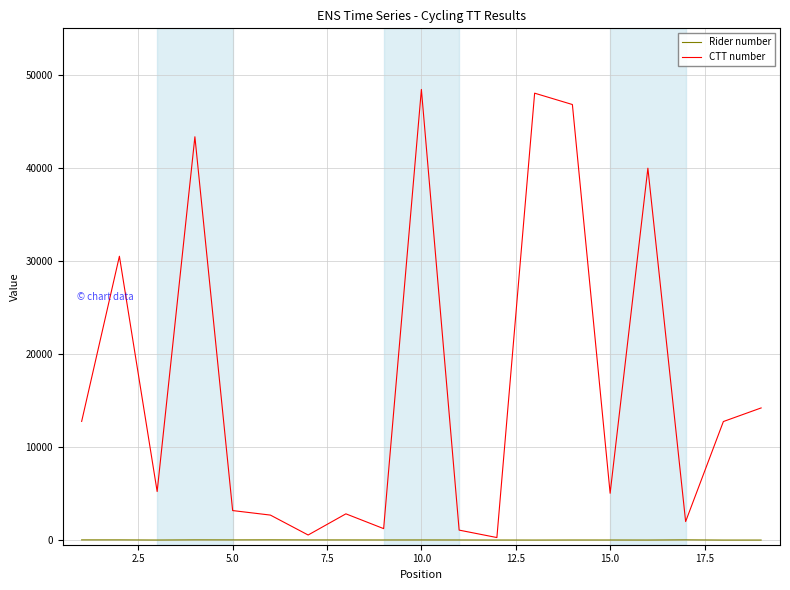

Count the number of categories in the chart.

19